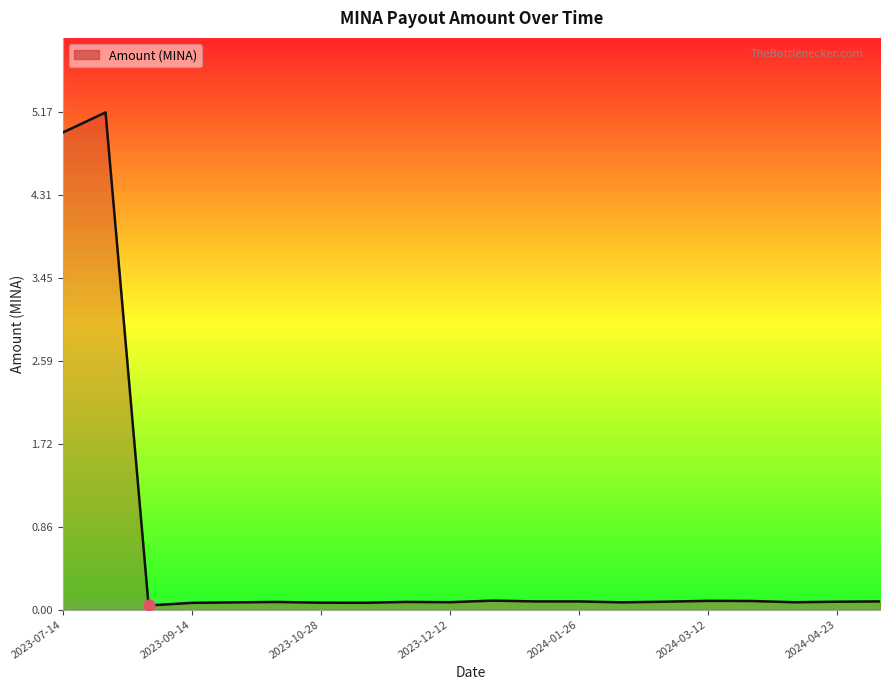

What is the difference between the maximum and minimum values?

5.1